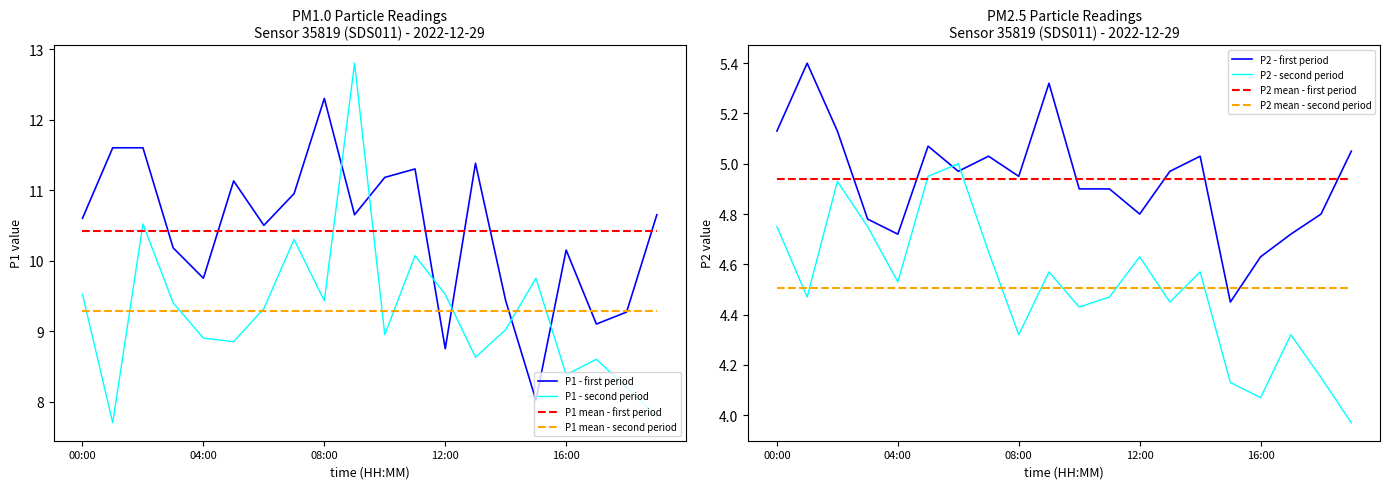

The P1_later series shows 2.0 at 12:00. True or false?

False